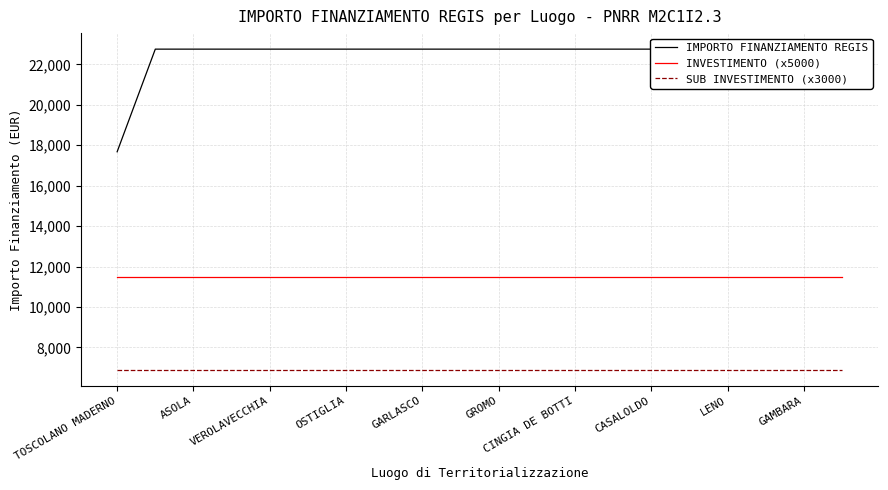

What is the lowest value of the INVESTIMENTO (x5000) series?

11500.0